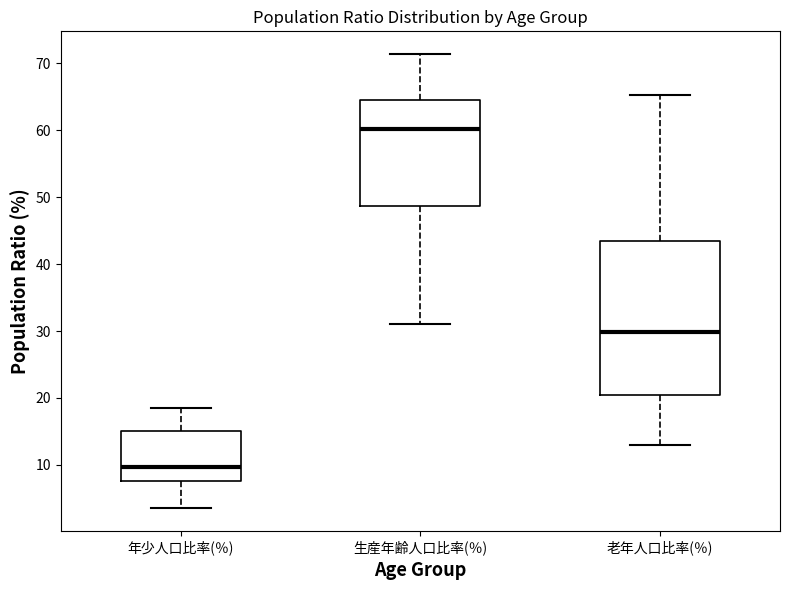

Reading left to right, transcribe this box plot: for each box, give where its median line is, the range the box spans, and where its two whiskers end, as read against the y-axis. The values are not printed on the chart, so give them approximately, as read against the axis.

年少人口比率(％): median 10, box 8 to 15, whiskers 4 to 18
生産年齢人口比率(％): median 60, box 49 to 64, whiskers 31 to 71
老年人口比率(％): median 30, box 20 to 43, whiskers 13 to 65